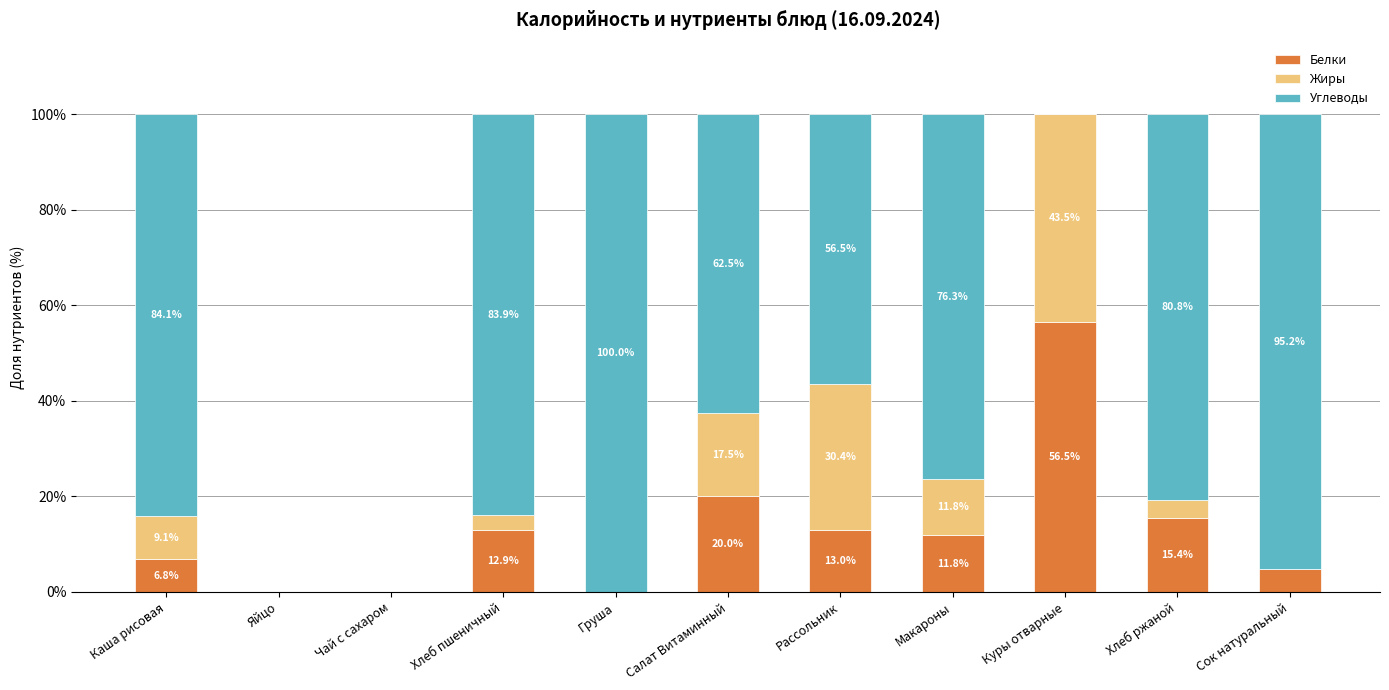

What is the approximate value of Белки at Каша рисовая?

6.8